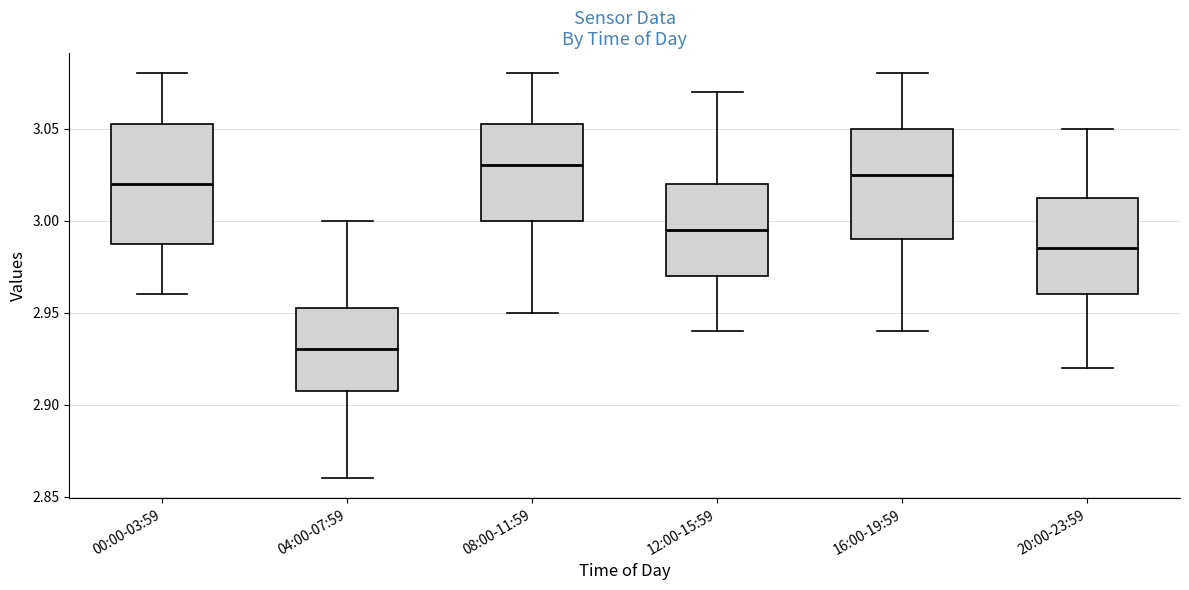

Where does the median line of the box for 04:00-07:59 sit on the y-axis? The values are not printed on the chart, so give them approximately, as read against the axis.

2.930